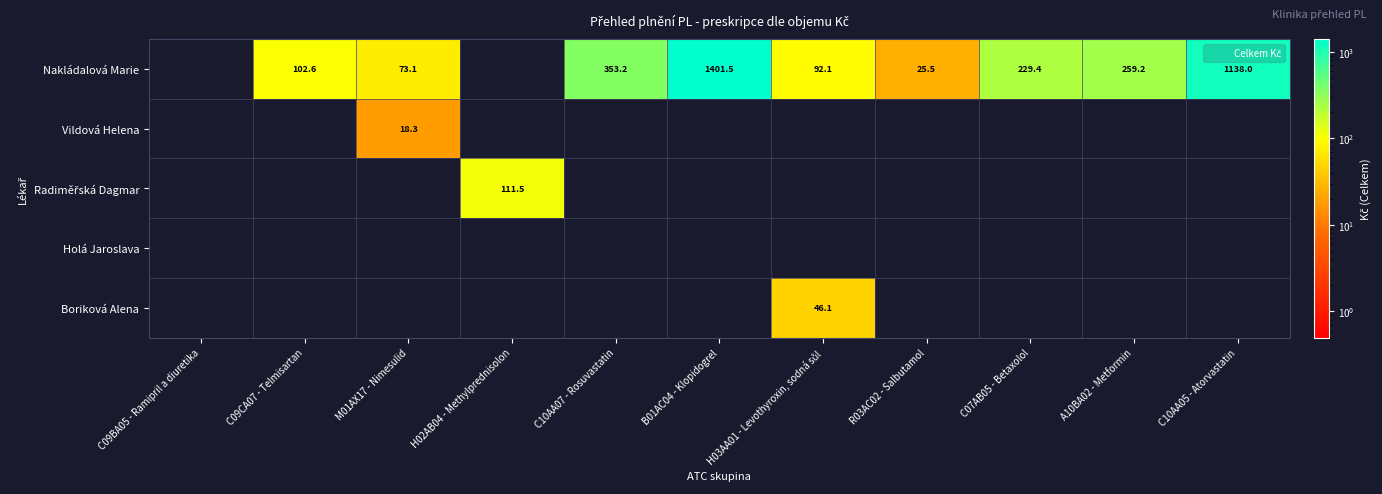

Which has a higher value, H02AB04 - Methylprednisolon or C10AA05 - Atorvastatin?

C10AA05 - Atorvastatin